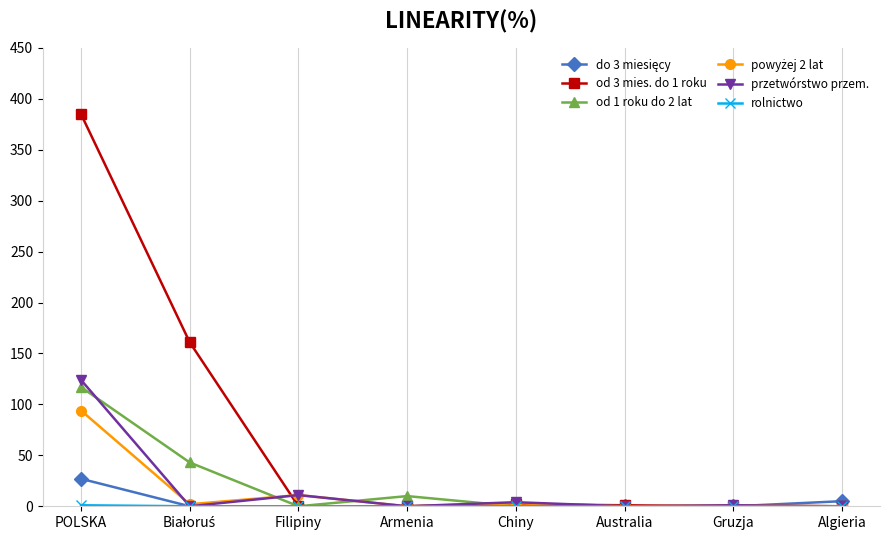

What is the maximum value shown in the chart?

385